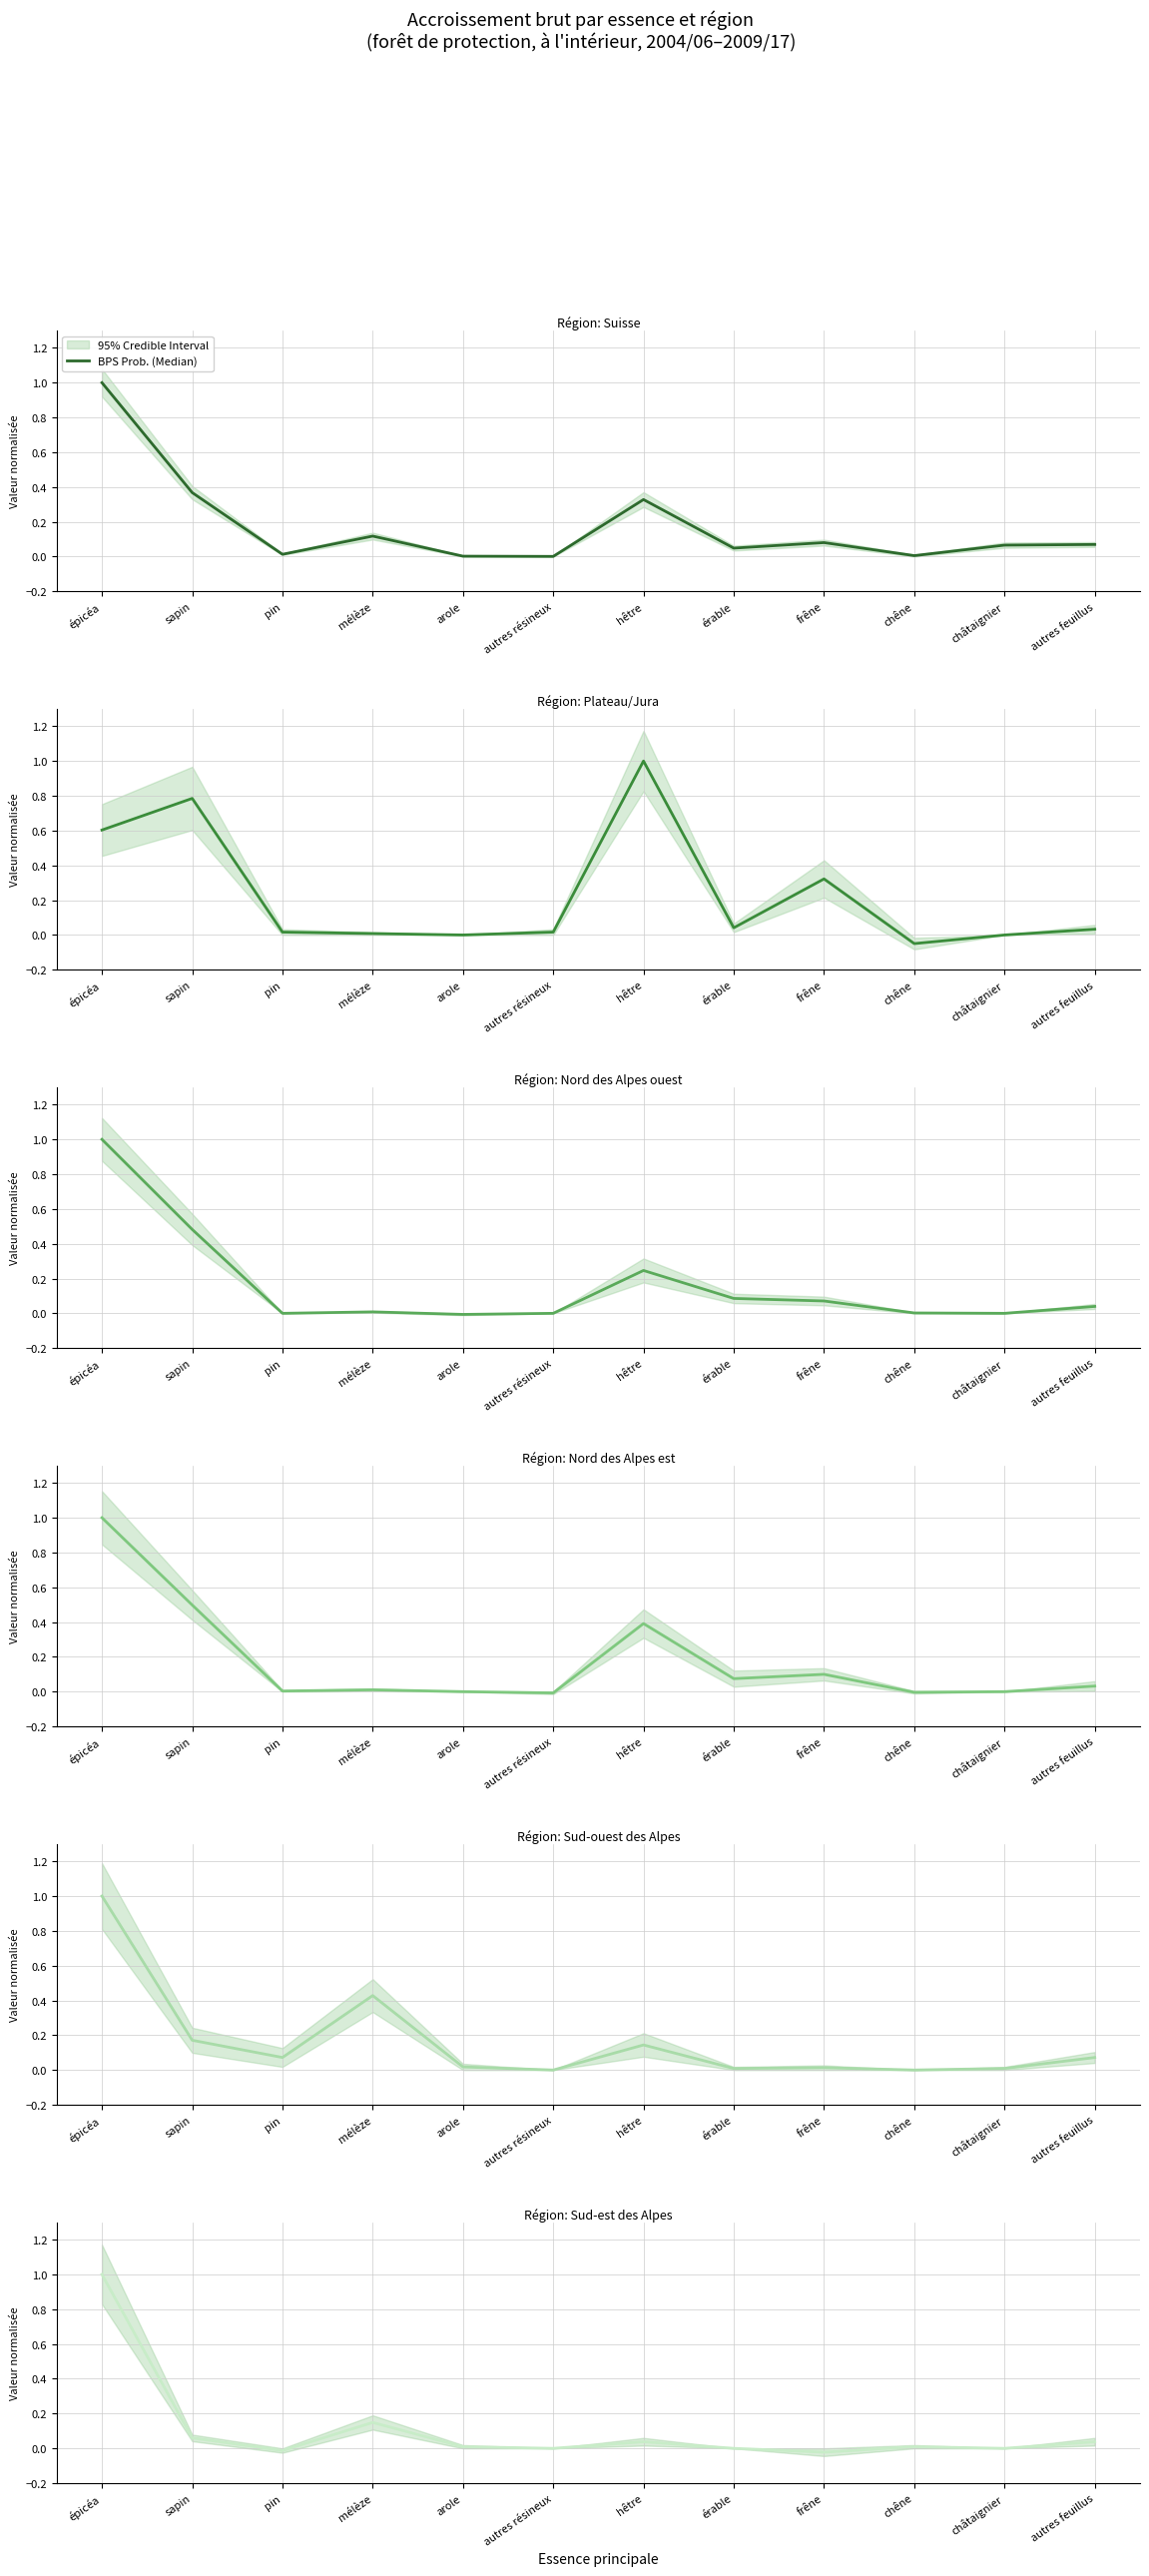

How many distinct data groups are displayed?

1